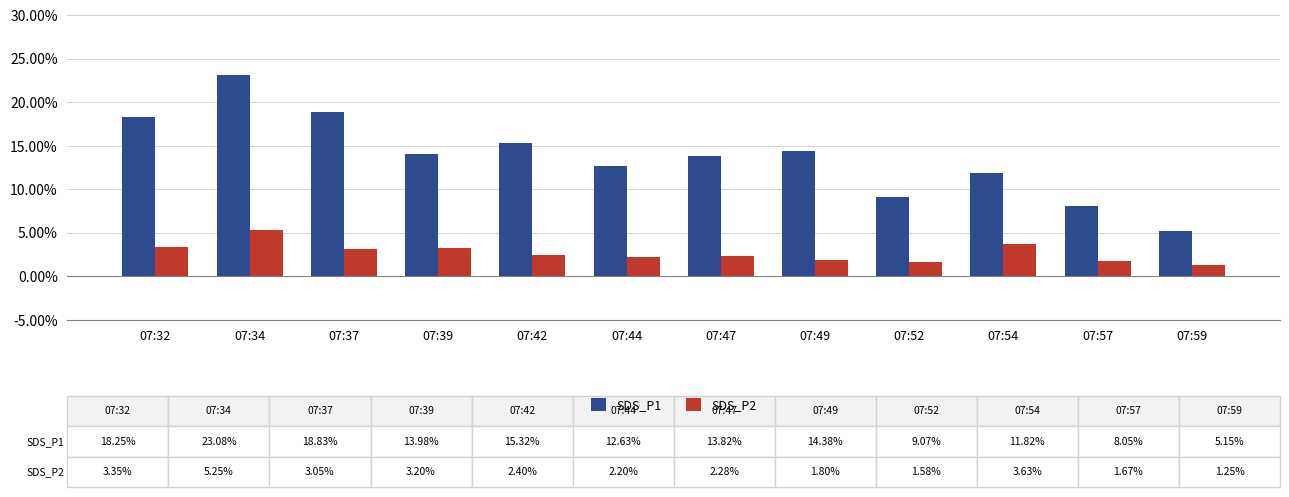

True or false: SDS_P1 has a value of 23.1 at 07:34.

True